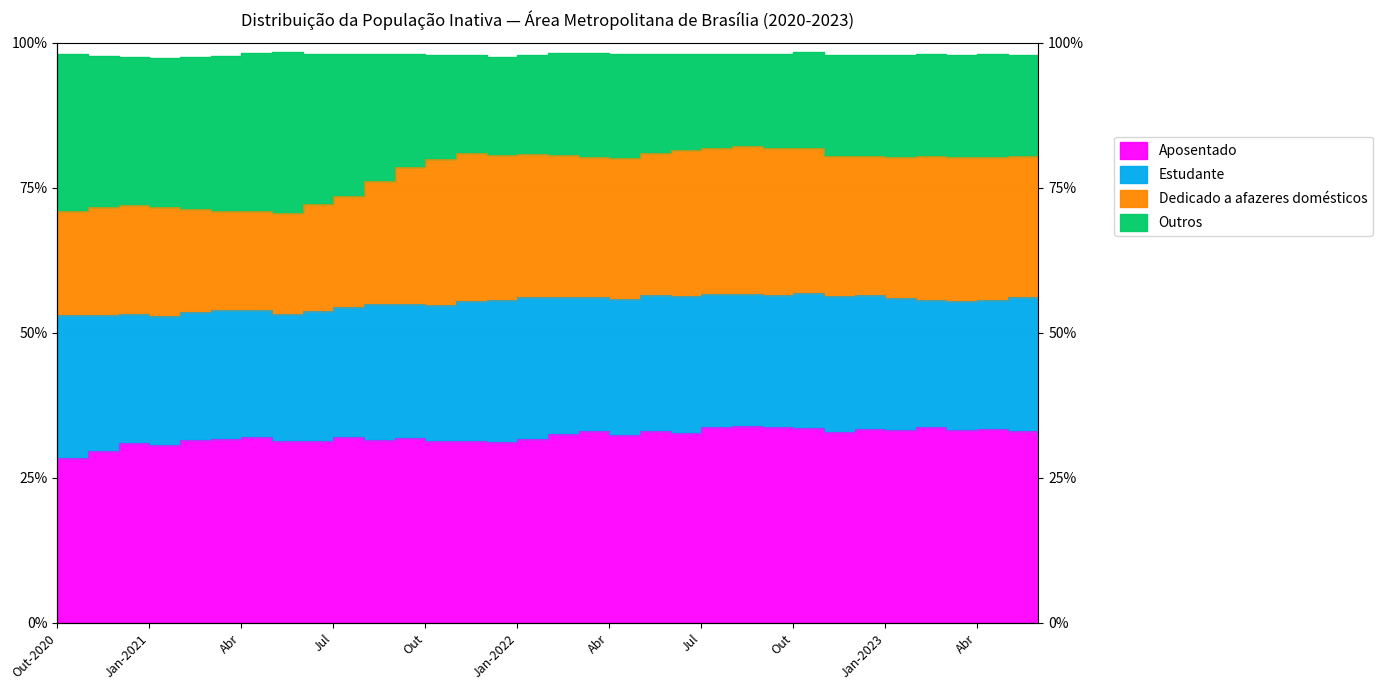

Is it true that Aposentado equals 32.8 at Jun?

True